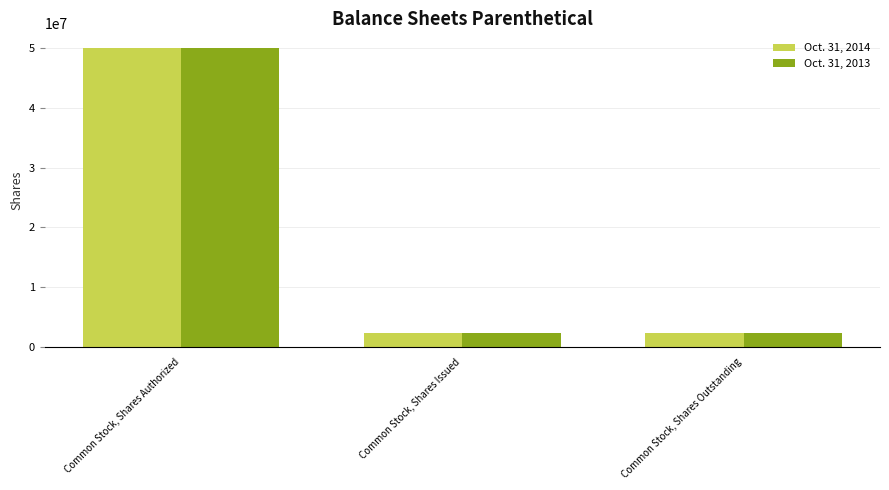

Which label corresponds to the largest value in the chart?

Common Stock, Shares Authorized